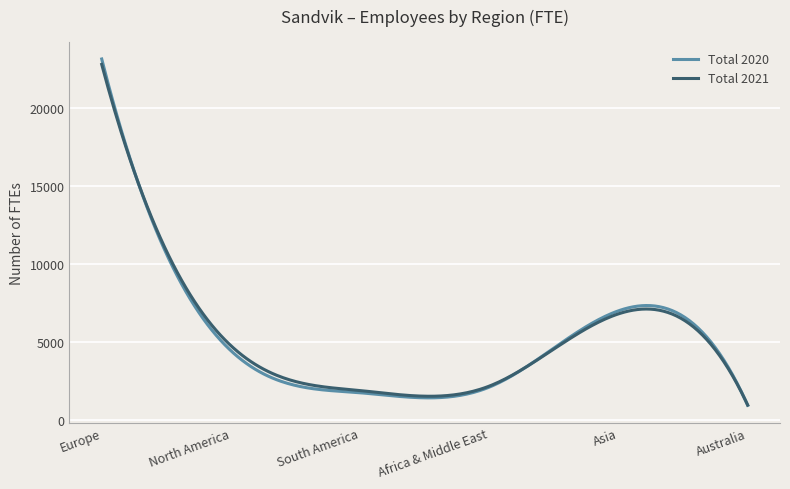

At which category is the sum across all series the highest?

Europe